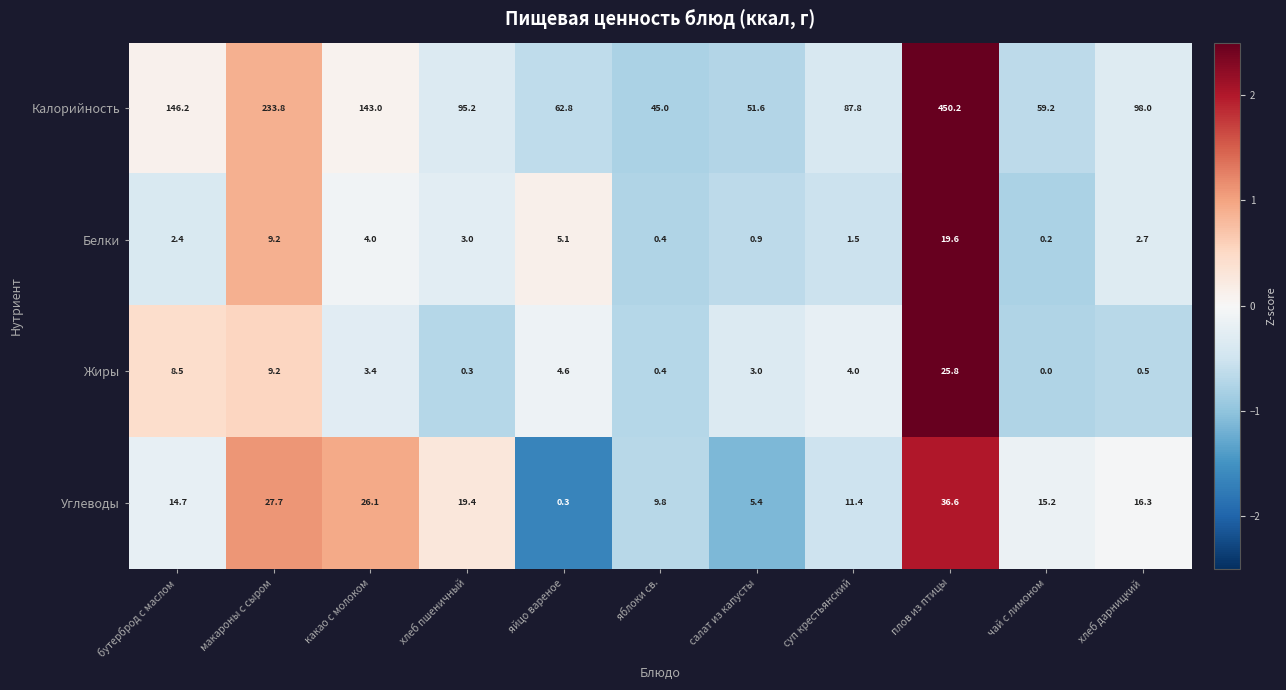

At how many categories does at least one series exceed 1?

11